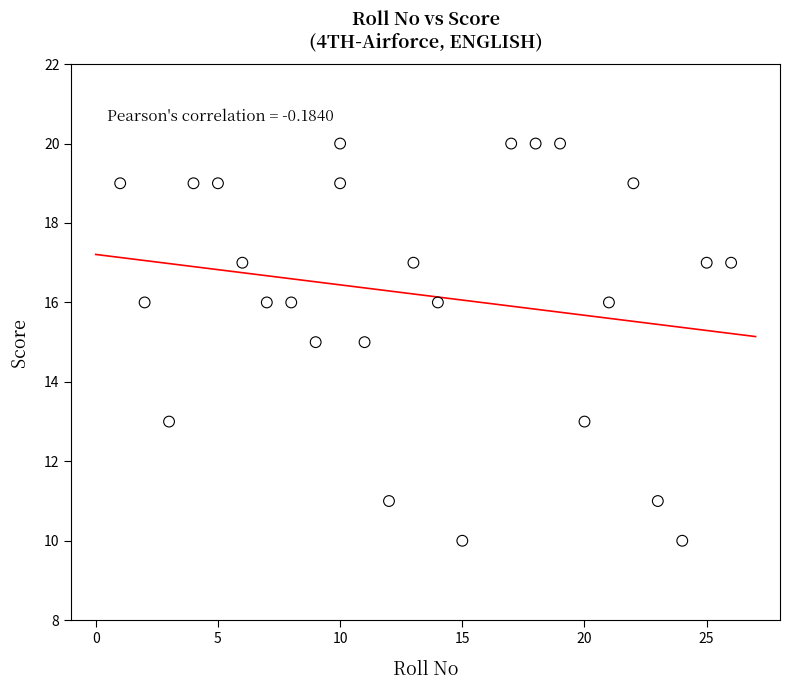

What is the range of X values (max minus min)?

25